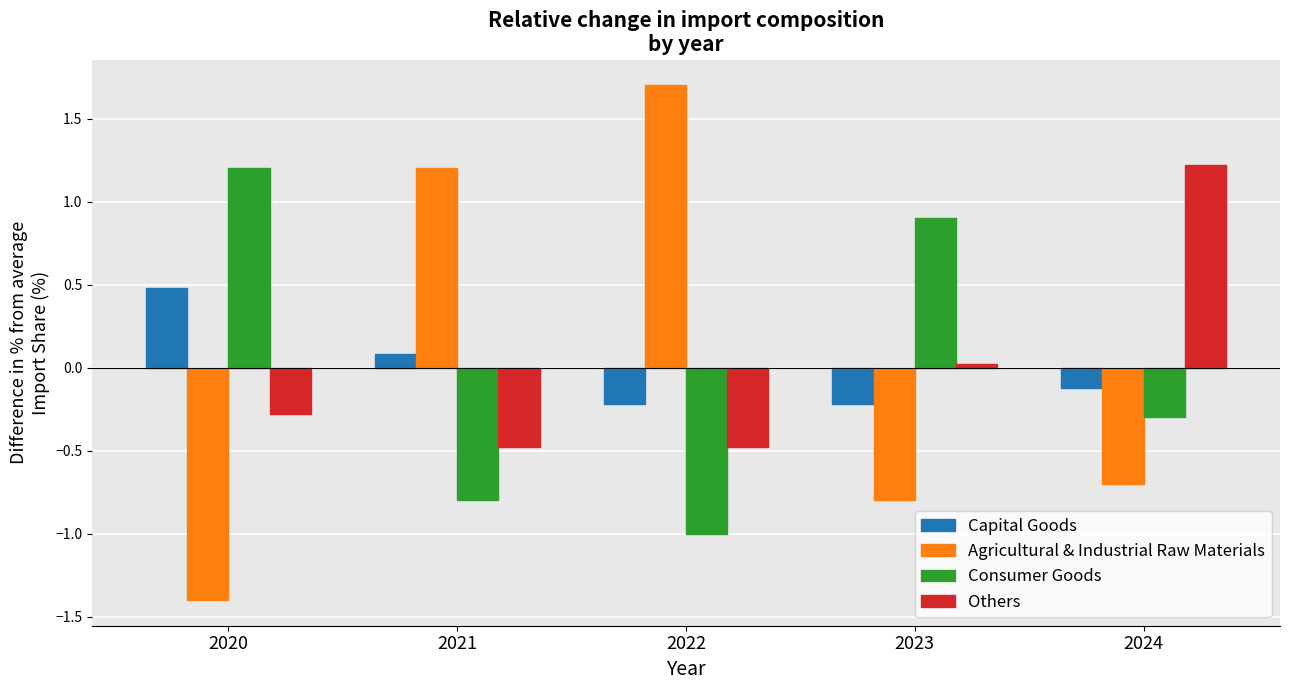

At how many categories does at least one series exceed 1?

4